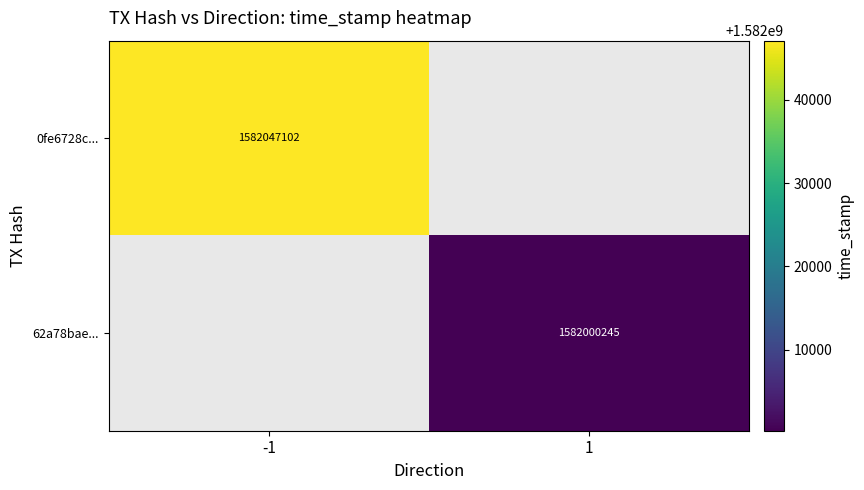

At how many categories does at least one series exceed 1582008382?

1